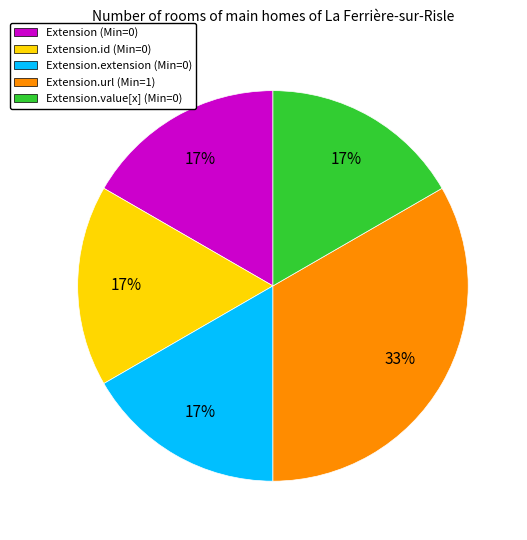

To the nearest percent, what is the average slice percentage?

20%